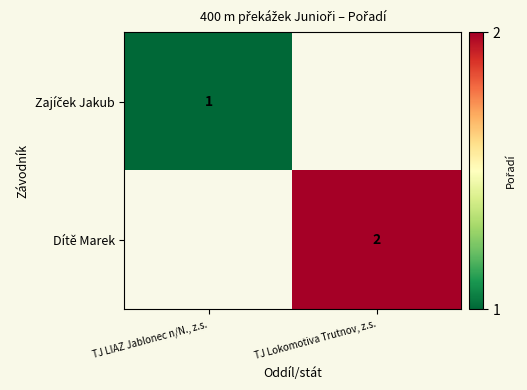

True or false: Dítě Marek has a value of 3 at TJ Lokomotiva Trutnov, z.s..

False